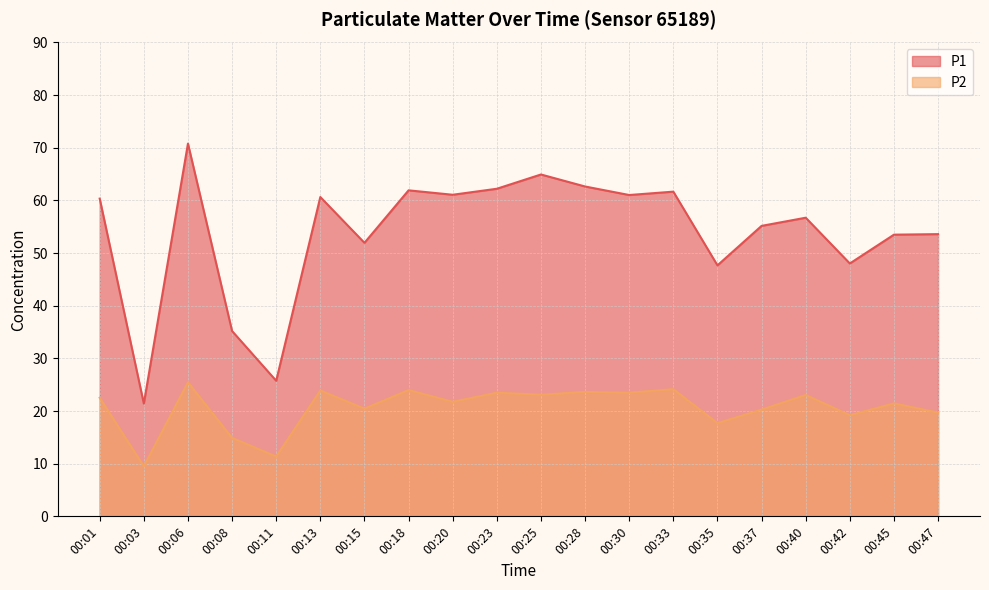

At which label does P1 first exceed 60?

00:01